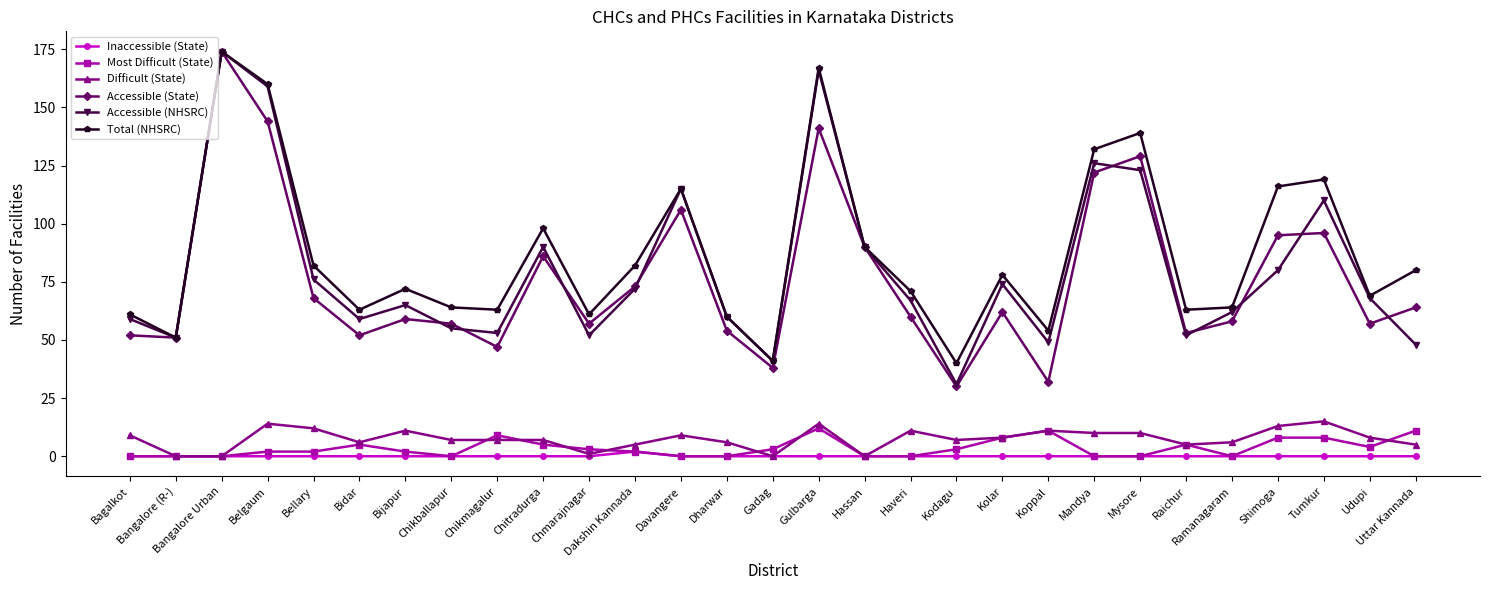

True or false: Difficult (State) and Accessible (NHSRC) cross at least once.

False